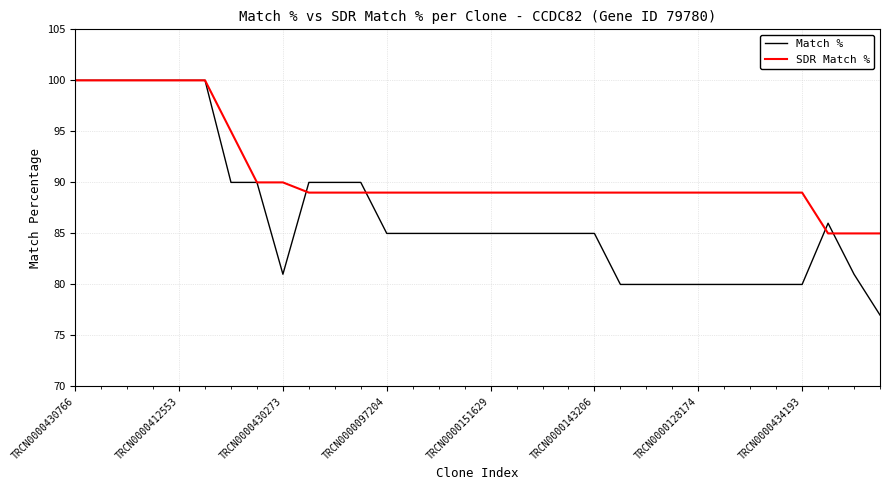

Which series has the widest spread of values?

Match %